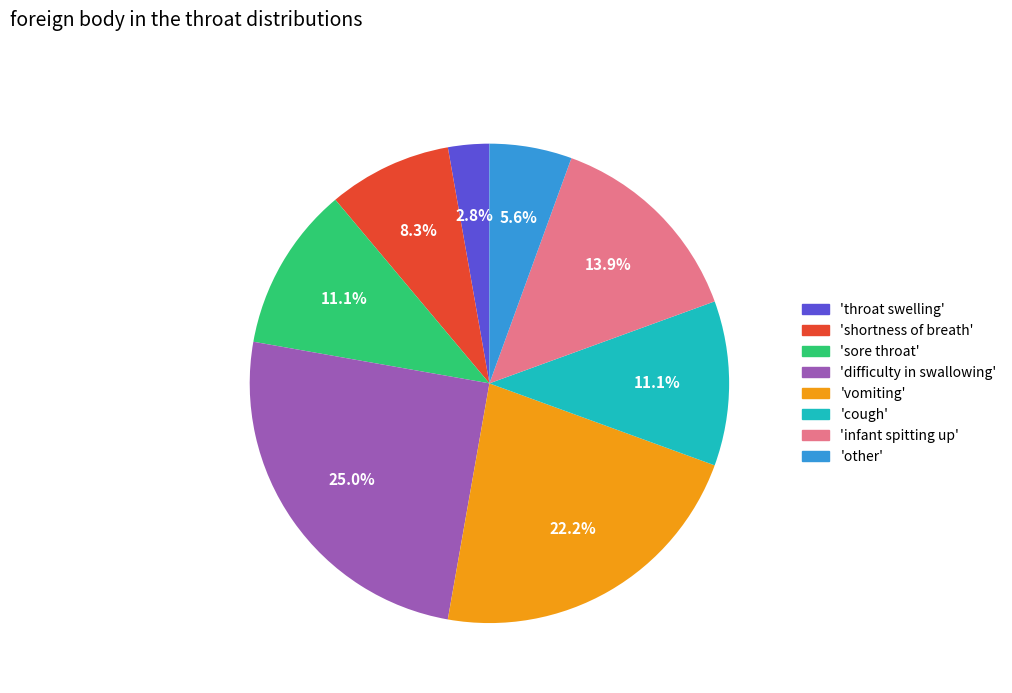

Is there a majority slice in this chart?

No